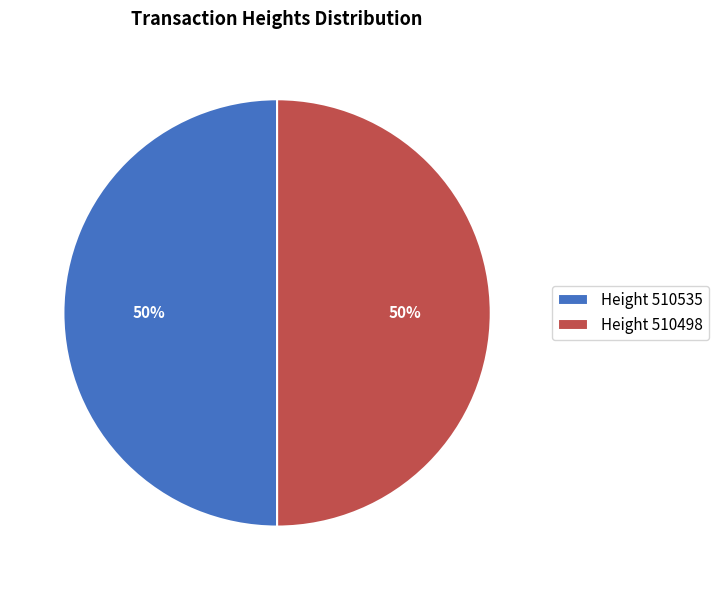

How many segments does this pie chart have?

2